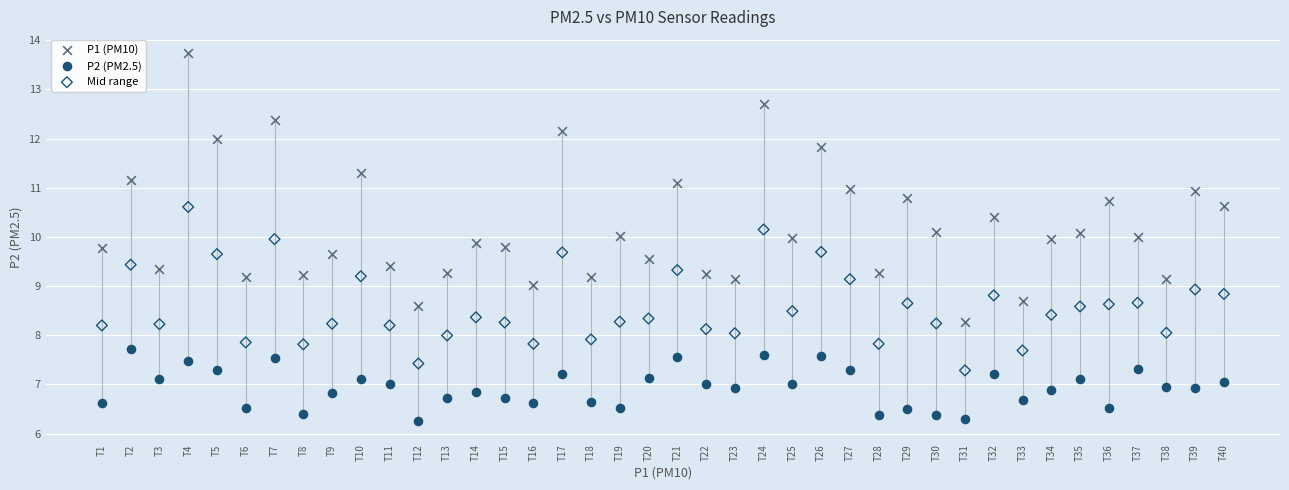

Which series has the widest spread of Y values?

P1 (PM10)